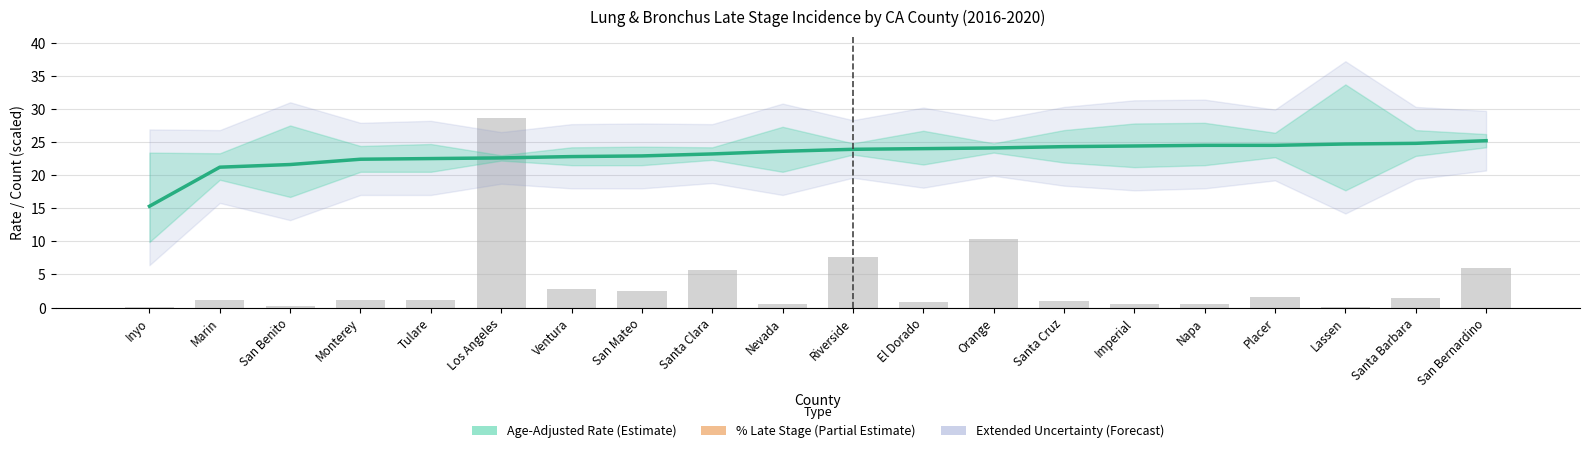

How many values in the Avg Annual Count (scaled) series exceed 1?

12